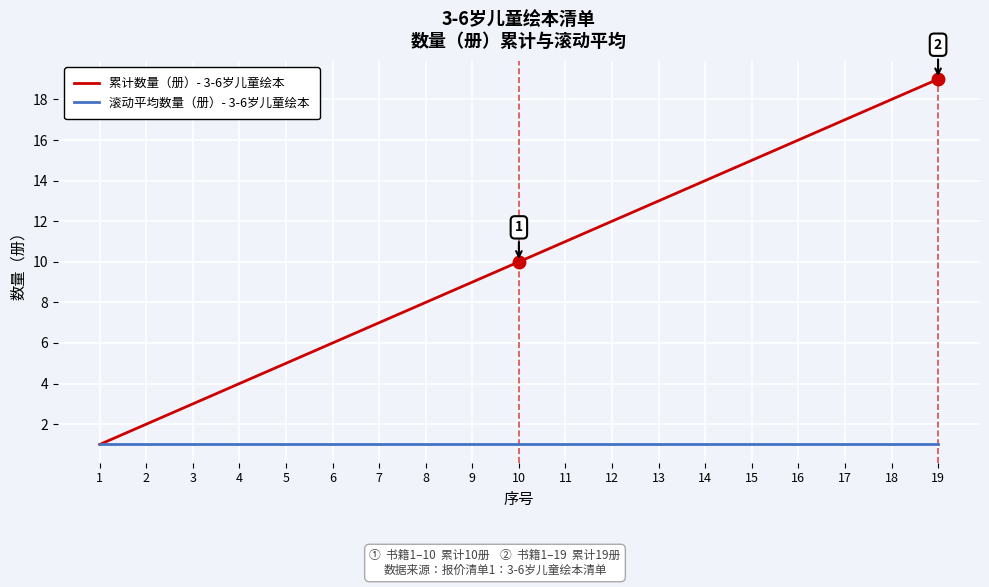

Is the value of 累计数量（册）- 3-6岁儿童绘本 at 9 greater than the value of 滚动平均数量（册）- 3-6岁儿童绘本 at 2?

Yes